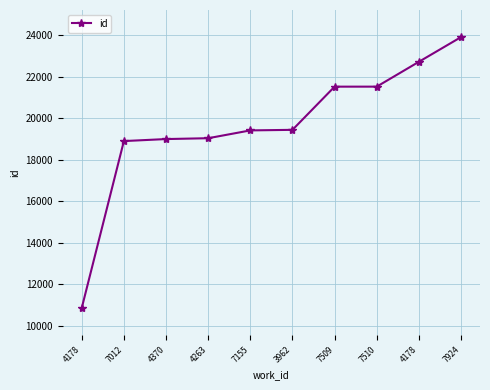

How many data points does each series have?

10